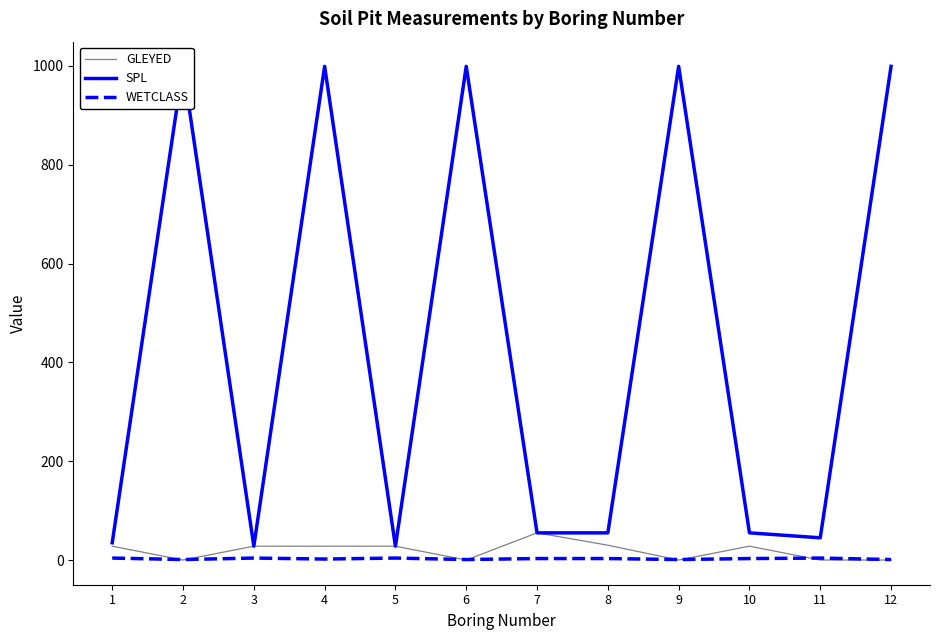

What is the maximum value shown in the chart?

999